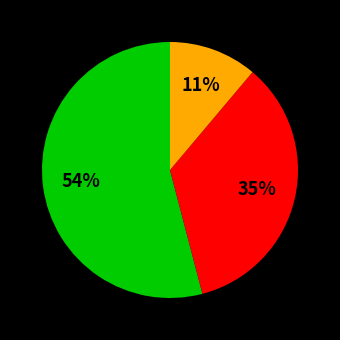

To the nearest percent, what is the average slice percentage?

33%